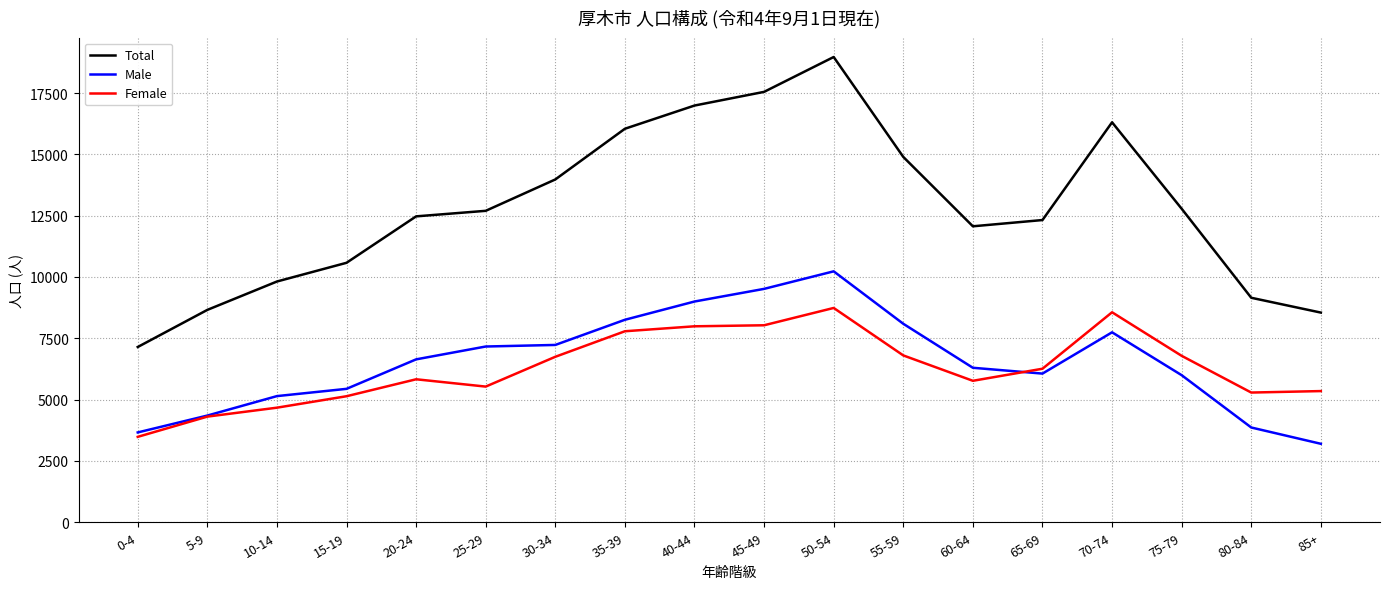

Rank the series by their maximum value, from highest to lowest.

Total, Male, Female